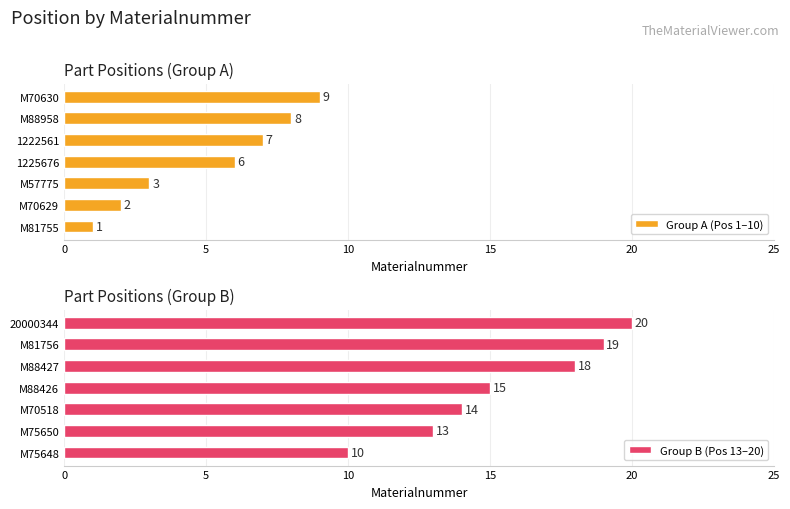

At which label does Group A (Pos 1–10) reach its peak?

M70630